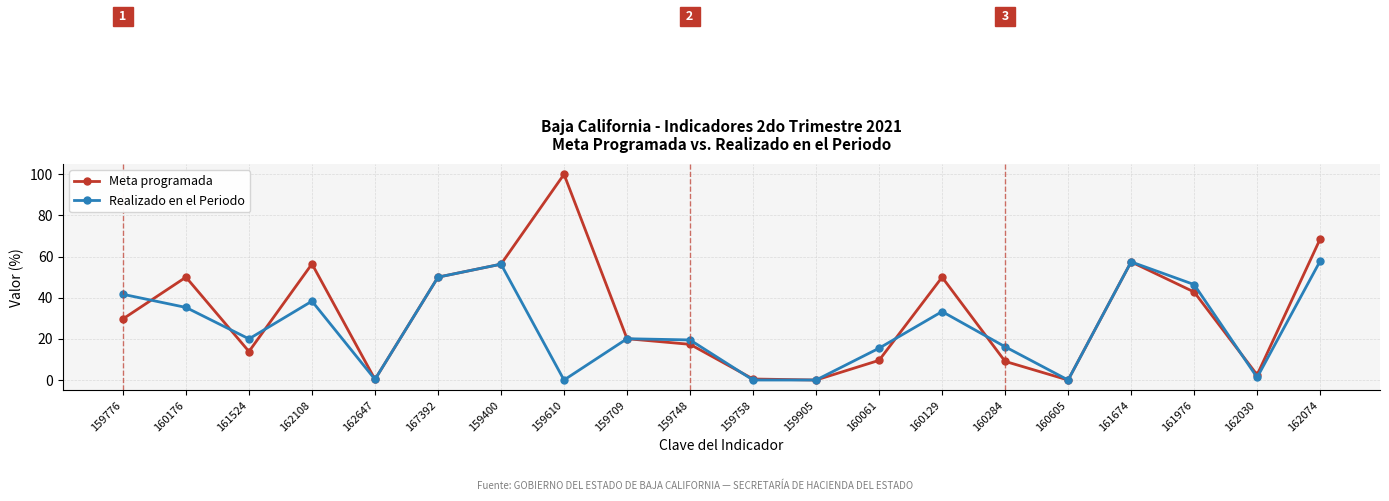

Is the value of Meta programada at 159776 greater than the value of Realizado en el Periodo at 161524?

Yes